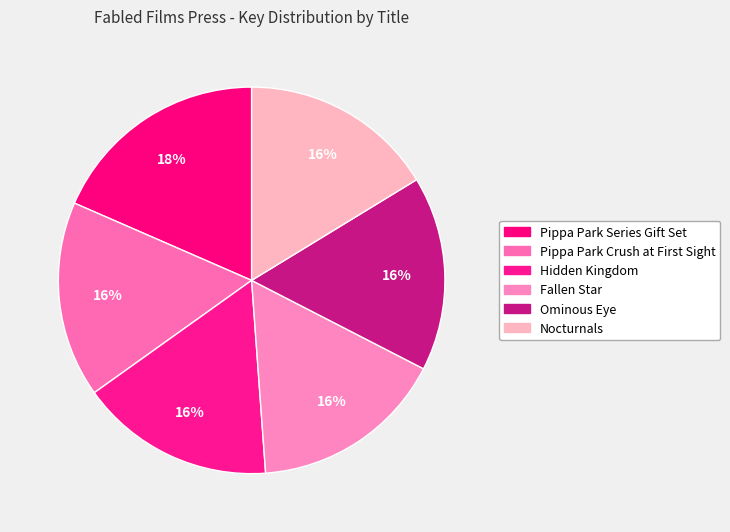

What is the largest slice in the pie chart?

Pippa Park Series Gift Set